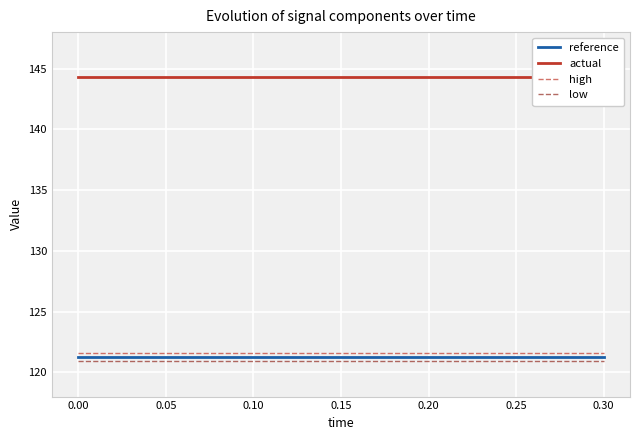

True or false: actual and high intersect in this chart.

False